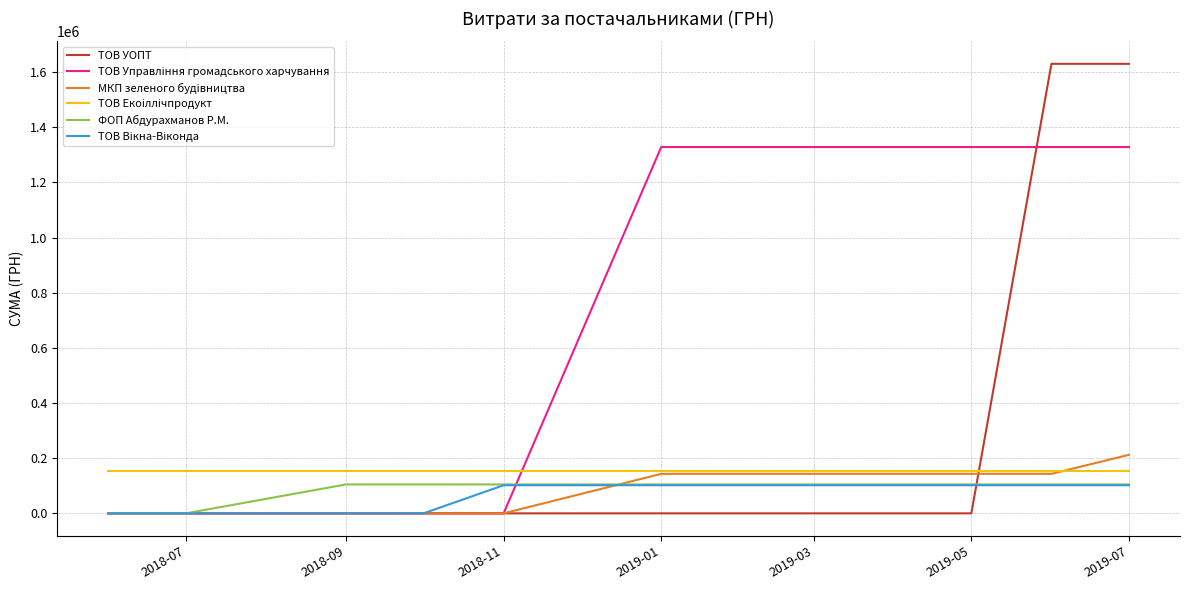

Which series has the widest spread of values?

ТОВ УОПТ